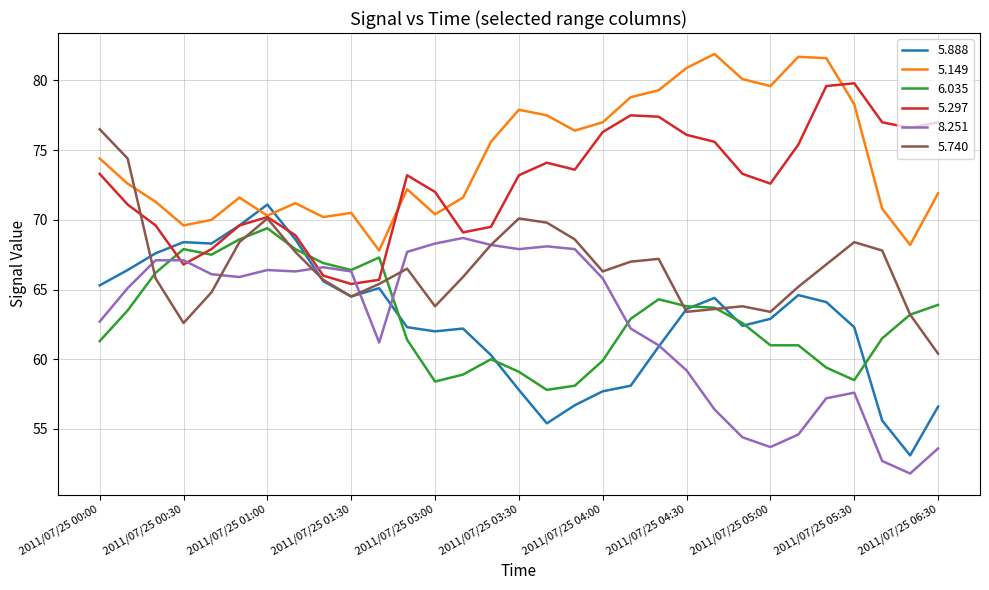

Which series has the largest total across all categories?

5.149